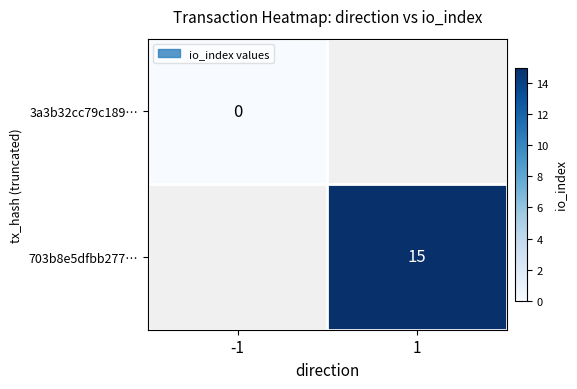

True or false: 703b8e5dfbb277… has a value of 15.0 at 1.

True